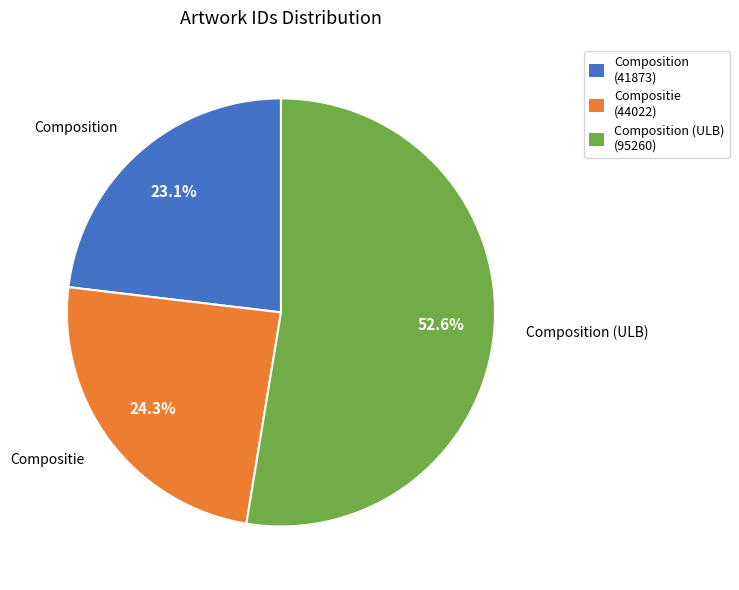

What is the ratio of the value at Compositie (44022) to the value at Composition (41873)?

1.1